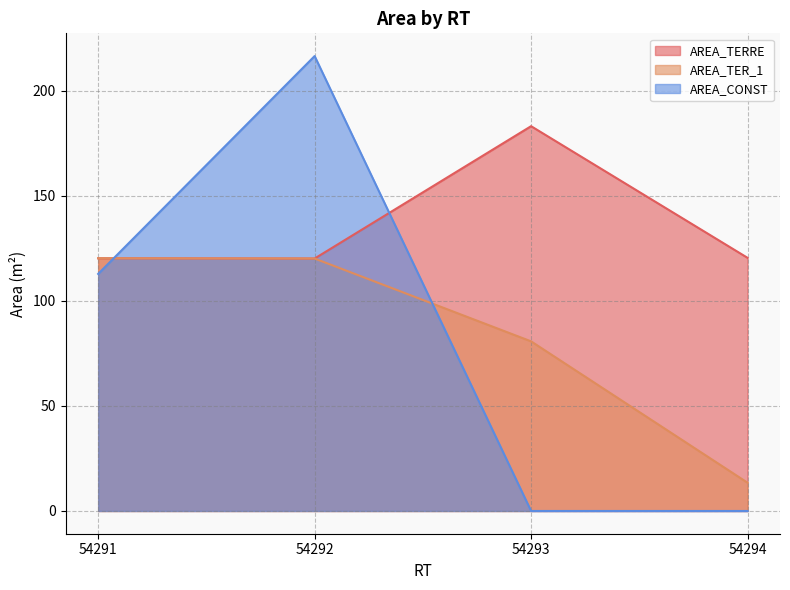

Where is AREA_CONST nearest to the value 108?

54291